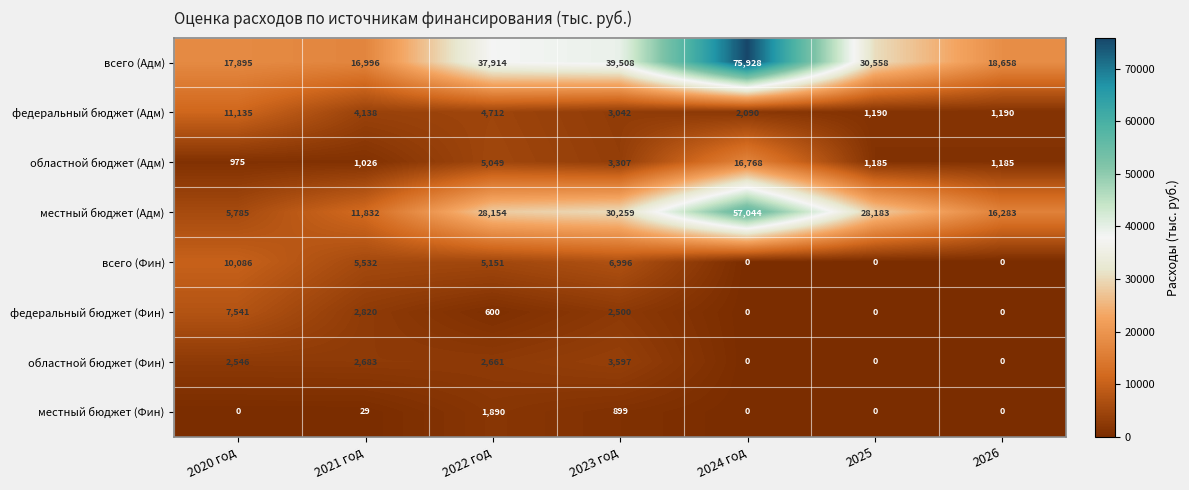

Which category has the lowest value in the всего (Адм) series?

2021 год